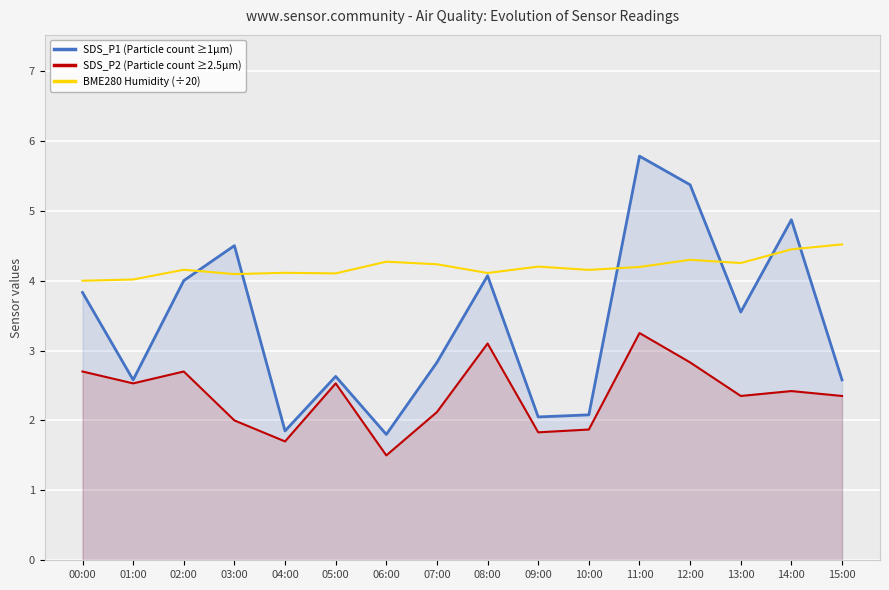

What position from the left is 13:00?

14